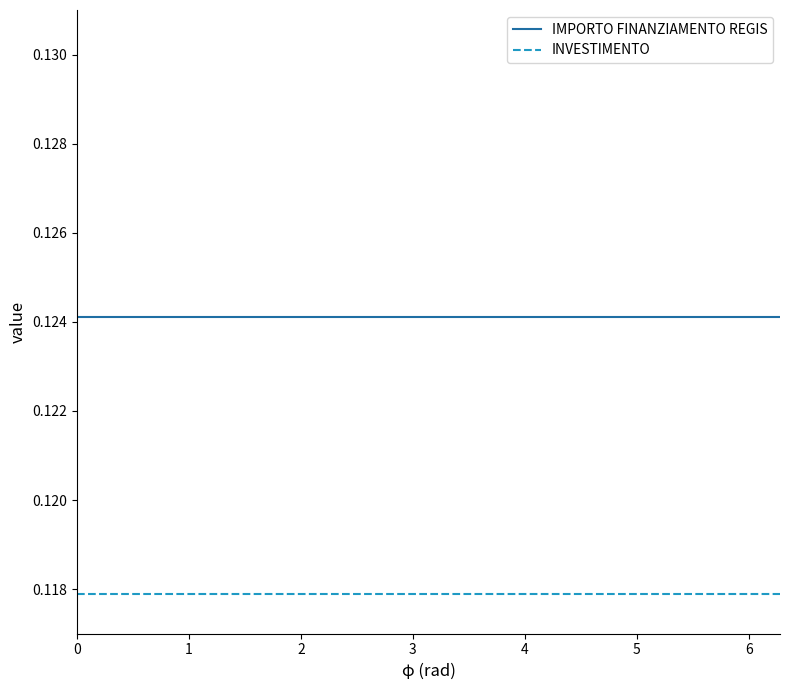

True or false: INVESTIMENTO and IMPORTO FINANZIAMENTO REGIS cross at least once.

False